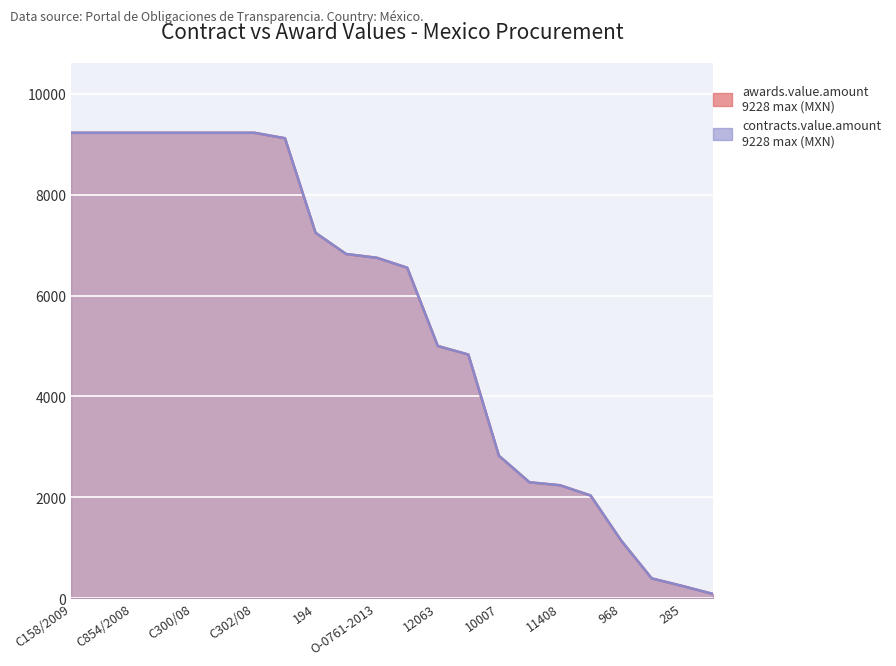

What is the difference between the maximum and second lowest values in the contracts.value.amount series?

8986.7